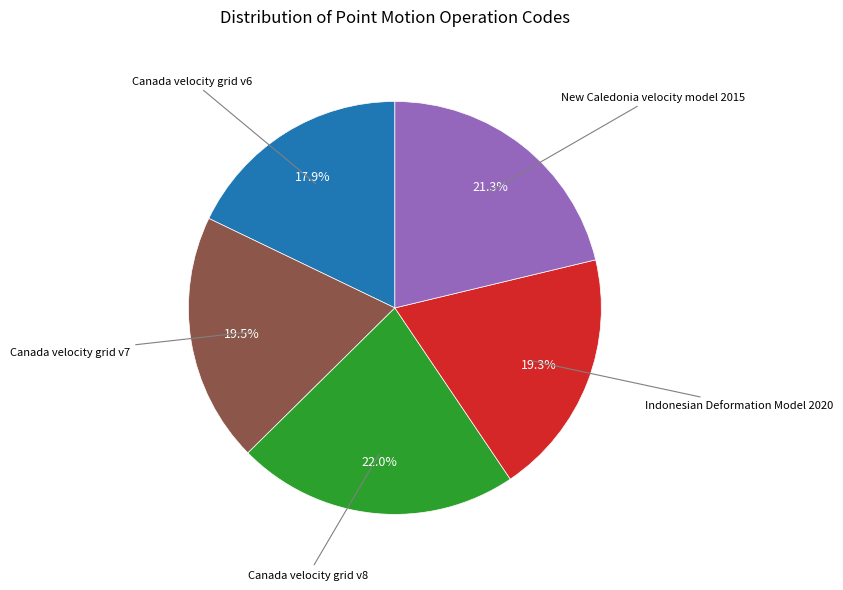

Does any single category account for the majority?

No